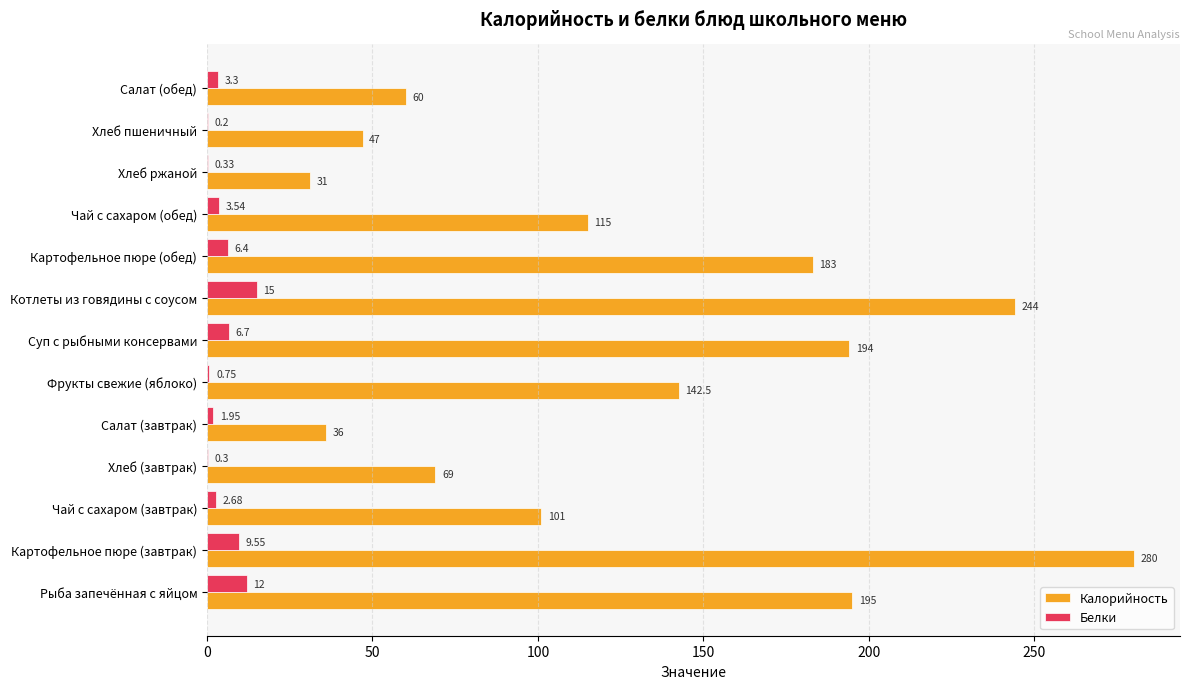

What is the sum of the Калорийность values at Салат (обед) and Суп с рыбными консервами?

254.0